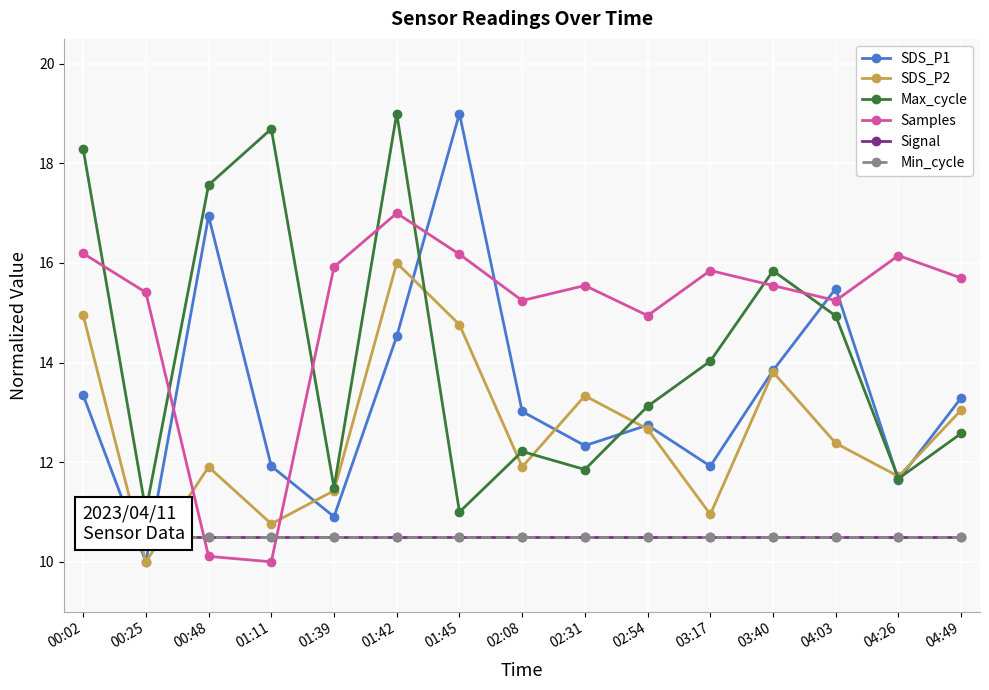

Where is Min_cycle nearest to the value 10?

00:02